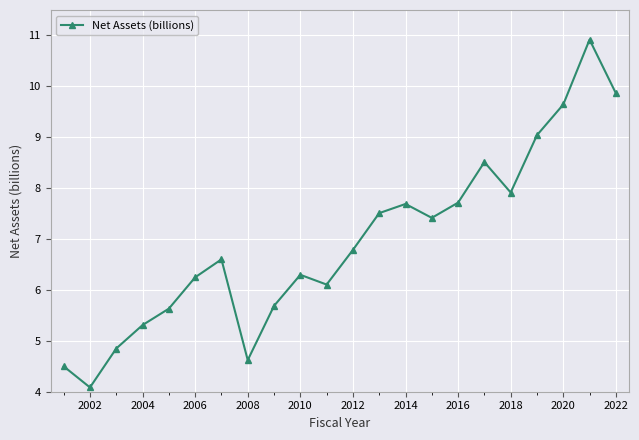

How many points are lower than both their immediate neighbors (excluding endpoints)?

5